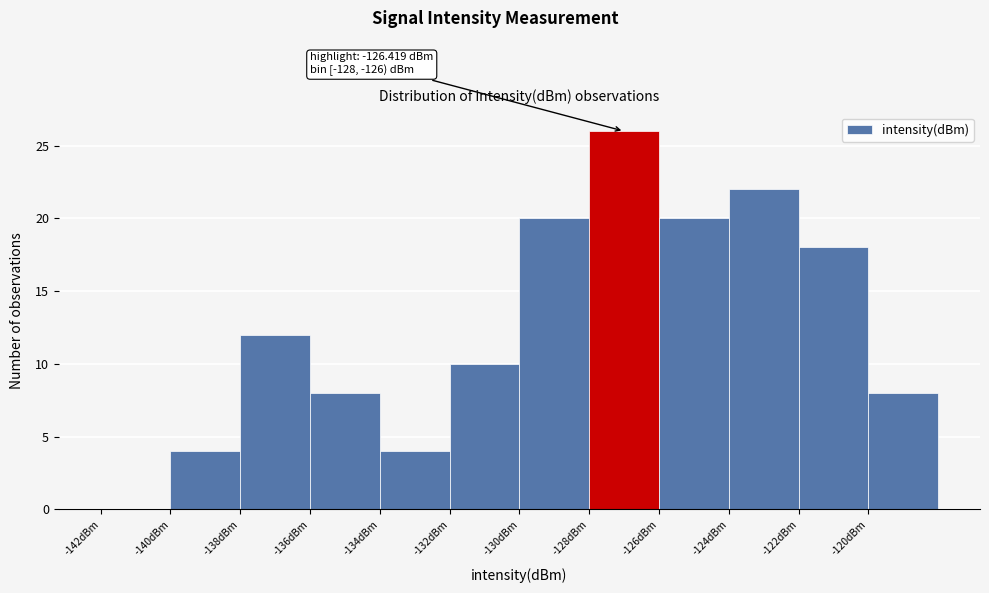

Which range on the x-axis has the tallest bar?

-128 to -126